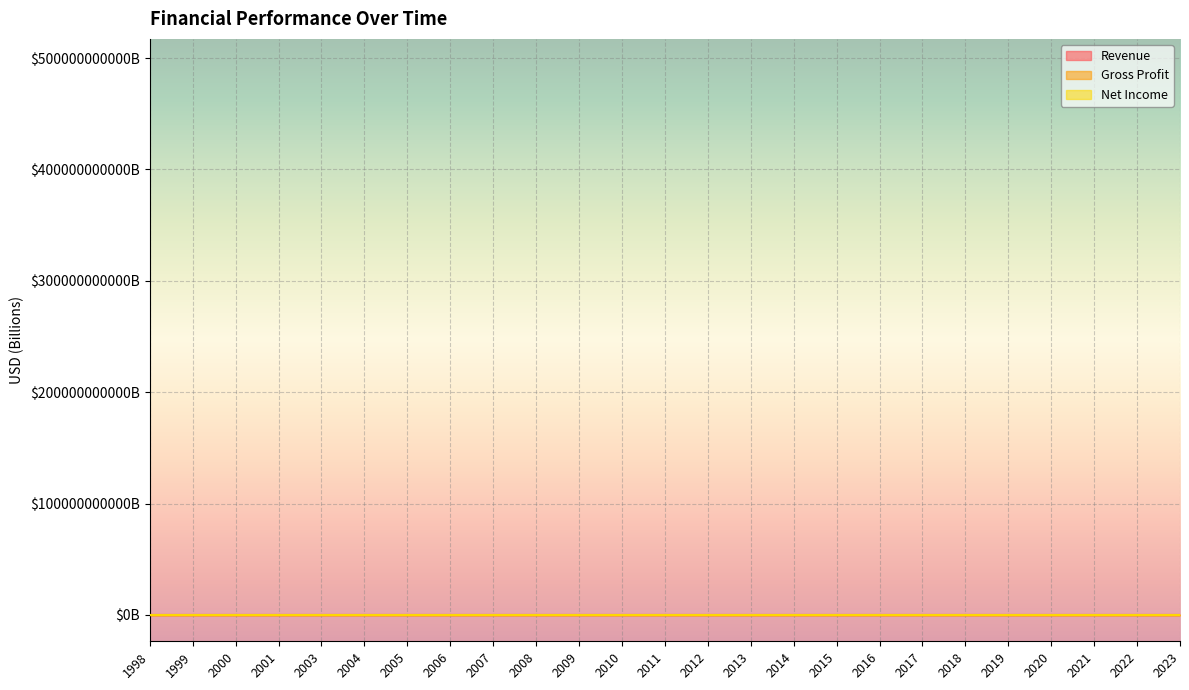

How many interior local peaks does the Revenue series have?

6